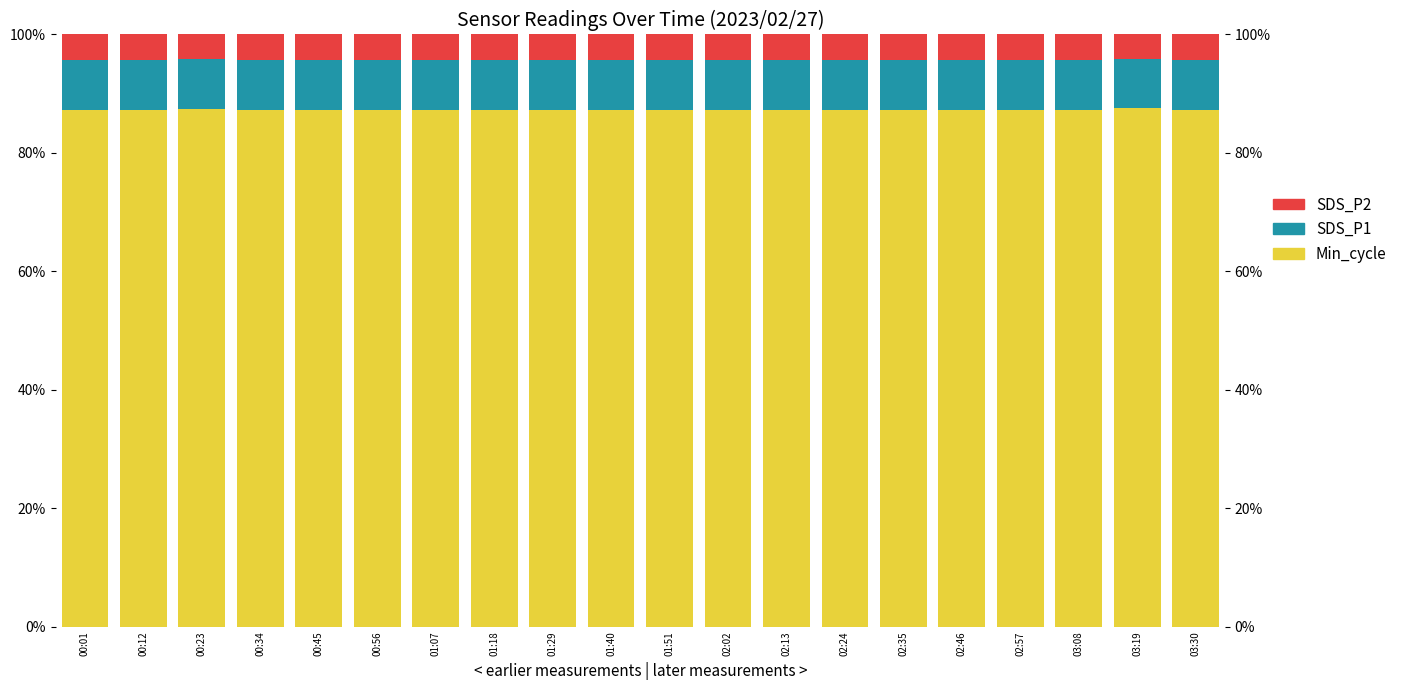

Rank the series at 00:56 from highest to lowest value.

Min_cycle, SDS_P1, SDS_P2